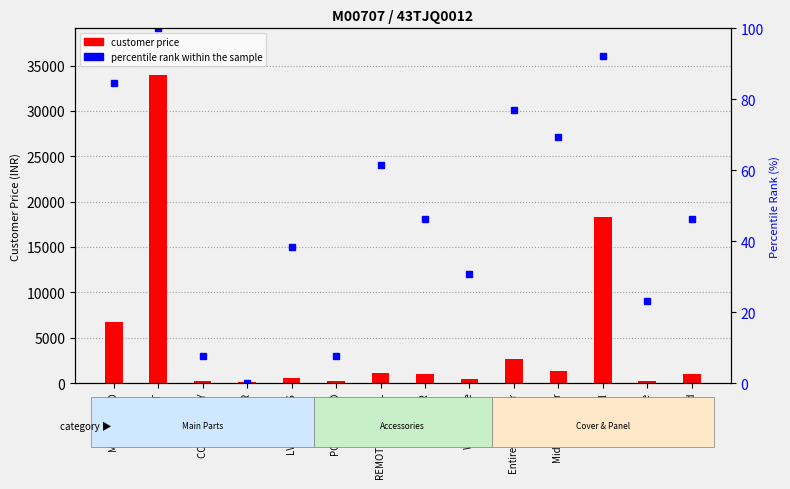

True or false: percentile rank within the sample has a value of 73.7 at SPEAKER.

False